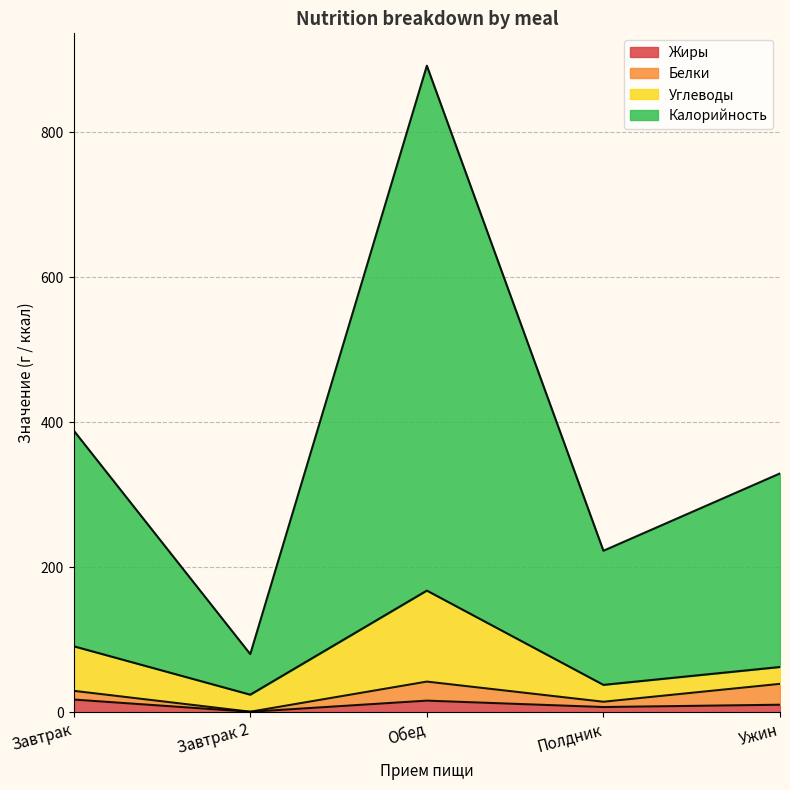

Between Завтрак 2 and Ужин, which series saw the biggest shift?

Калорийность